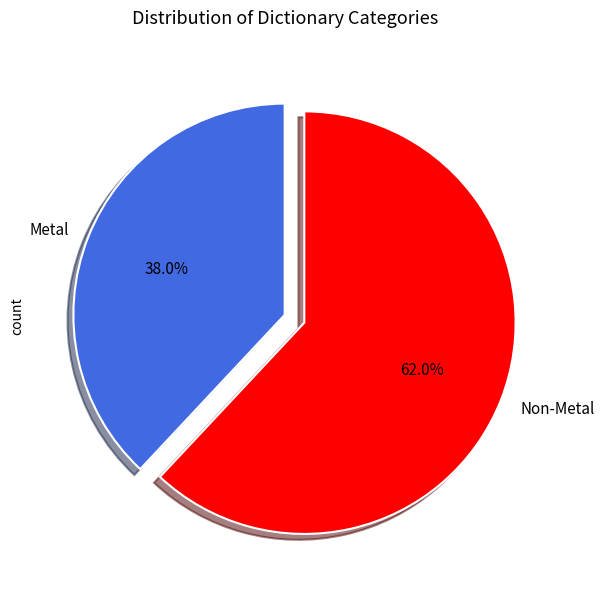

What is the majority slice?

Non-Metal